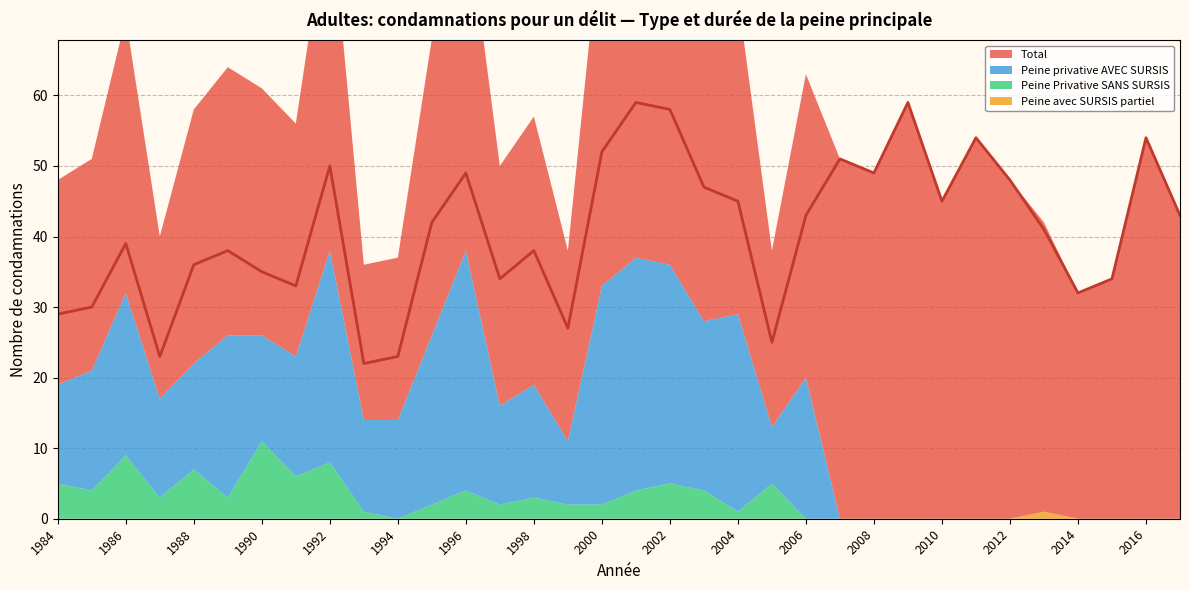

How many data points in Peine privative AVEC SURSIS are above 14?

16